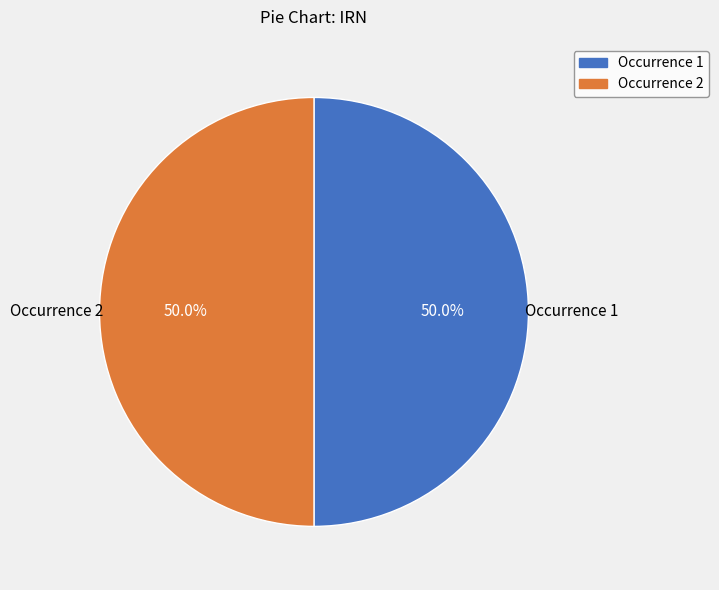

Approximately how many times larger is the value at Occurrence 1 compared to Occurrence 2?

1.0